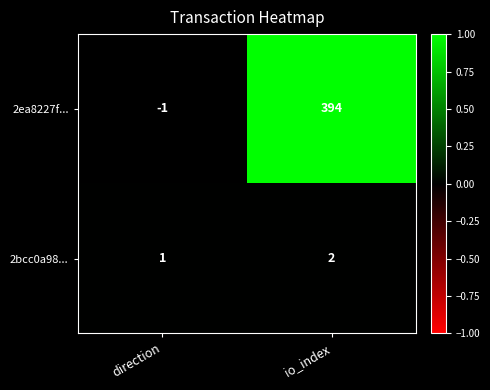

At how many categories does at least one series exceed 0?

2